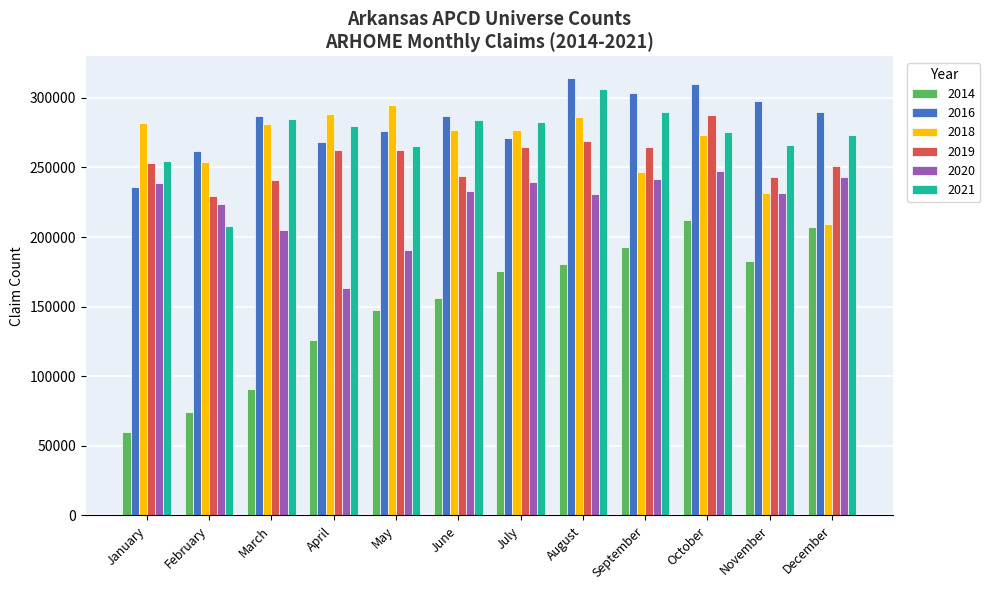

What is the sum of the 2016 values at April and November?

566015